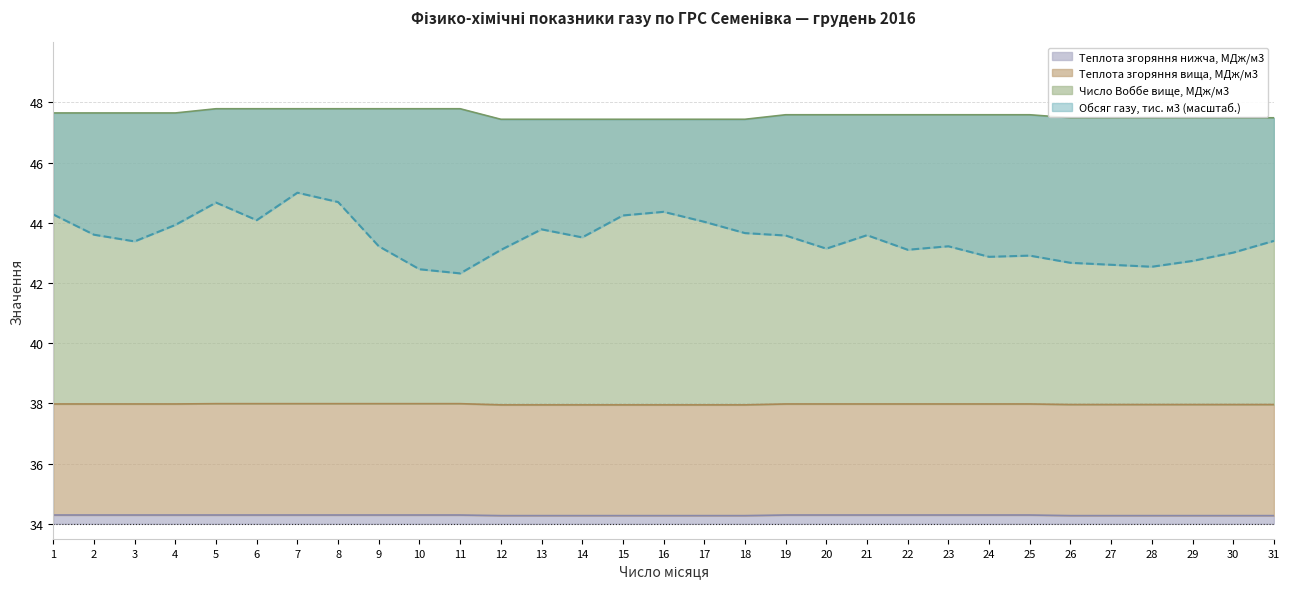

Reading right to left, extract all data points from this chart.

Теплота згоряння нижча, МДж/м3: 34.3	34.3	34.3	34.3	34.3	34.3	34.3	34.3	34.3	34.3	34.3	34.3	34.3	34.3	34.3	34.3	34.3	34.3	34.3	34.3	34.3	34.3	34.3	34.3	34.3	34.3	34.3	34.3	34.3	34.3	34.3
Теплота згоряння вища, МДж/м3: 38.0	38.0	38.0	38.0	38.0	38.0	38.0	38.0	38.0	38.0	38.0	38.0	38.0	38.0	38.0	38.0	38.0	38.0	38.0	38.0	38.0	38.0	38.0	38.0	38.0	38.0	38.0	38.0	38.0	38.0	38.0
Число Воббе вище, МДж/м3: 47.5	47.5	47.5	47.5	47.5	47.5	47.6	47.6	47.6	47.6	47.6	47.6	47.6	47.4	47.4	47.4	47.4	47.4	47.4	47.4	47.8	47.8	47.8	47.8	47.8	47.8	47.8	47.6	47.6	47.6	47.6
Обсяг газу, тис. м3: 43.4	43.0	42.7	42.5	42.6	42.7	42.9	42.9	43.2	43.1	43.6	43.1	43.6	43.7	44.0	44.4	44.2	43.5	43.8	43.1	42.3	42.5	43.2	44.7	45.0	44.1	44.7	43.9	43.4	43.6	44.3